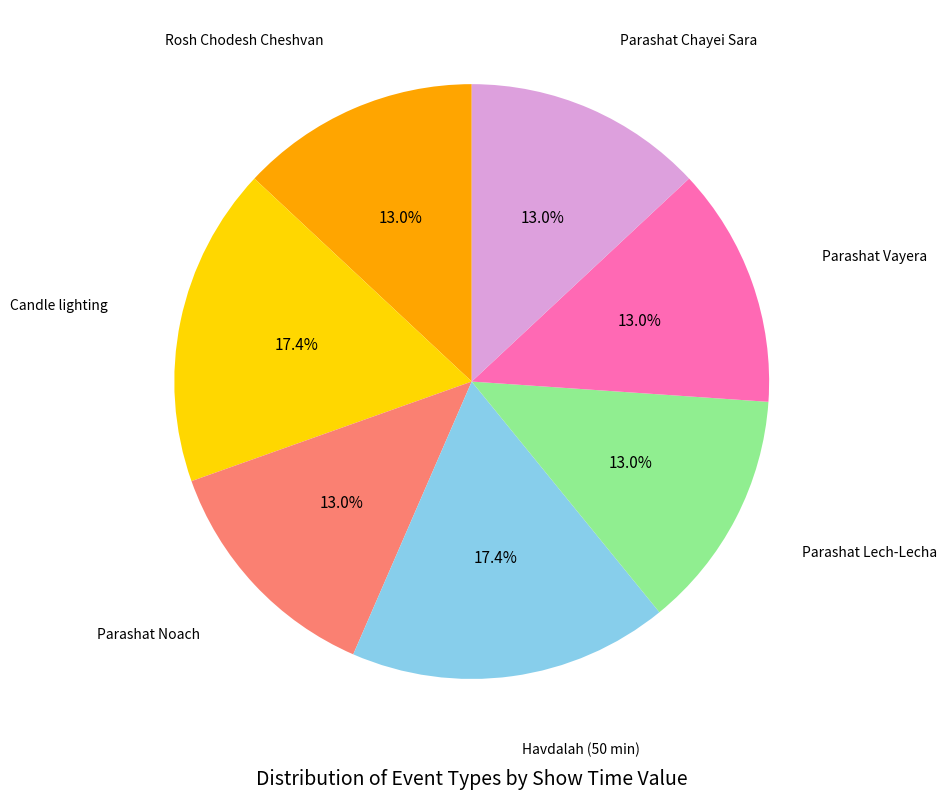

Count the number of slices in the pie.

7